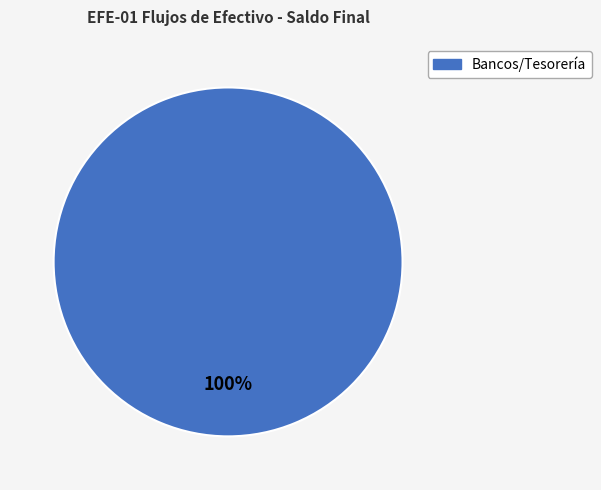

Is there a majority slice in this chart?

Yes